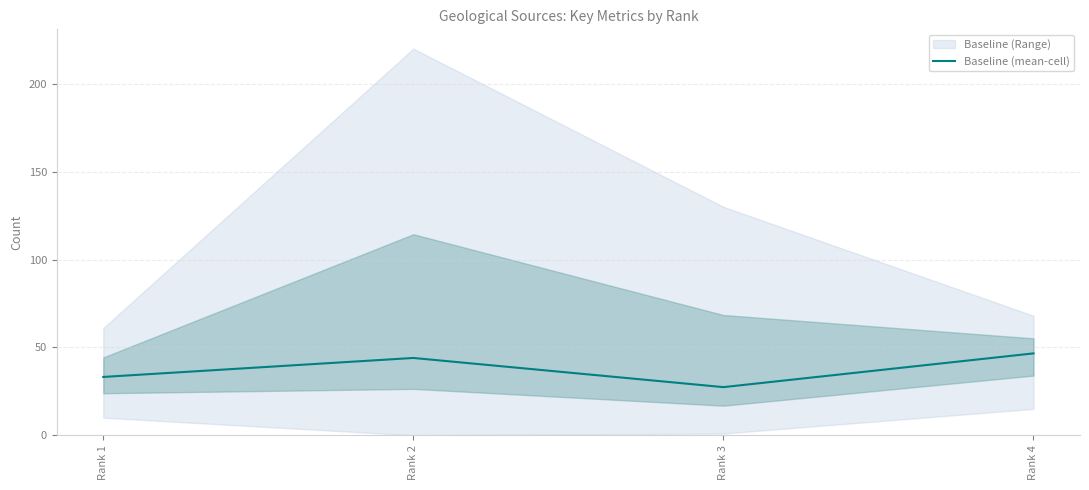

How many data points are above 44?

1